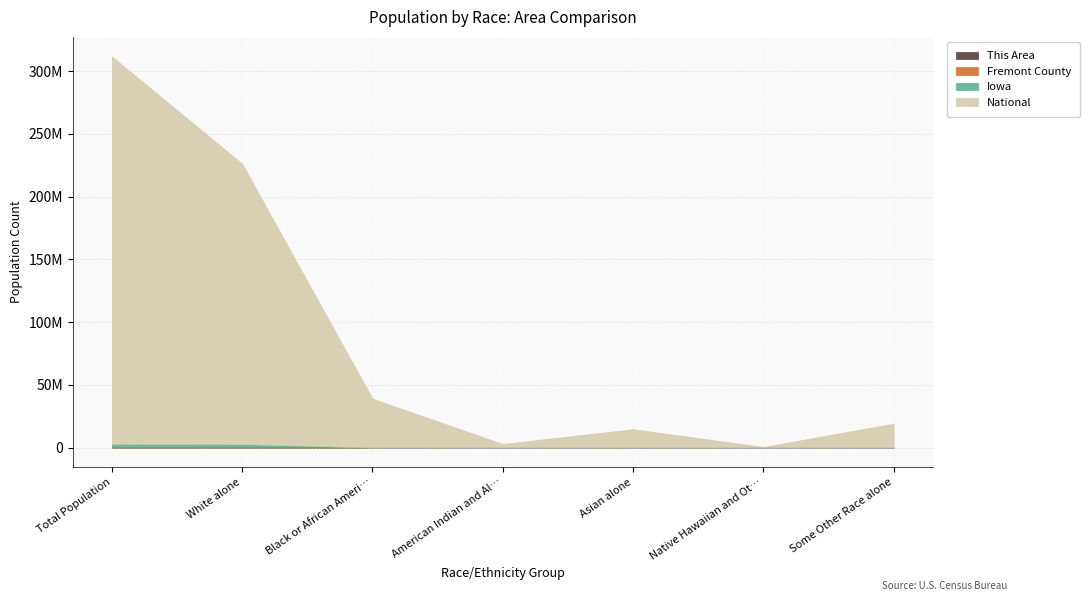

Rank the series by their maximum value, from lowest to highest.

This Area, Fremont County, Iowa, National